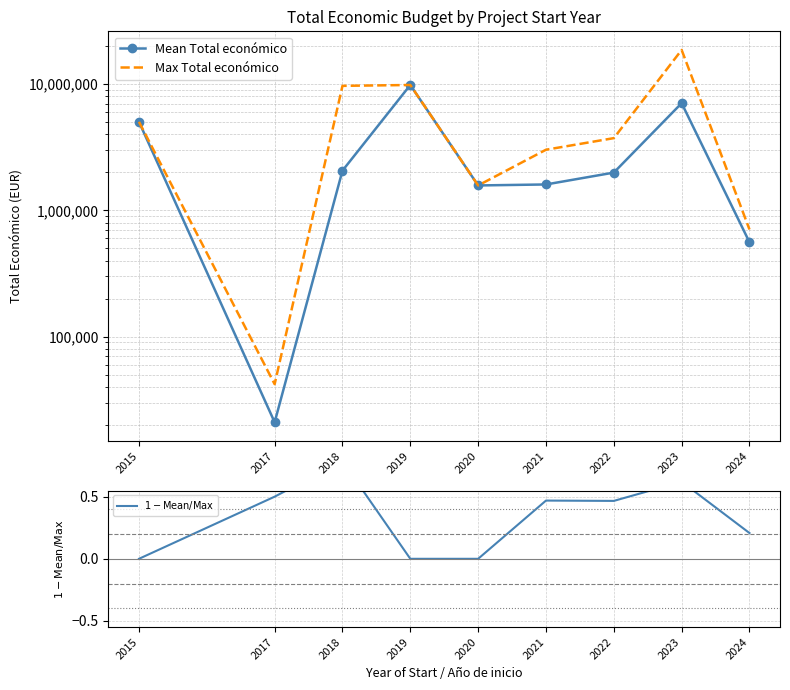

What is the difference between the $1 - \mathrm{Mean}/\mathrm{Max}$ values at 2018 and 2023?

0.2